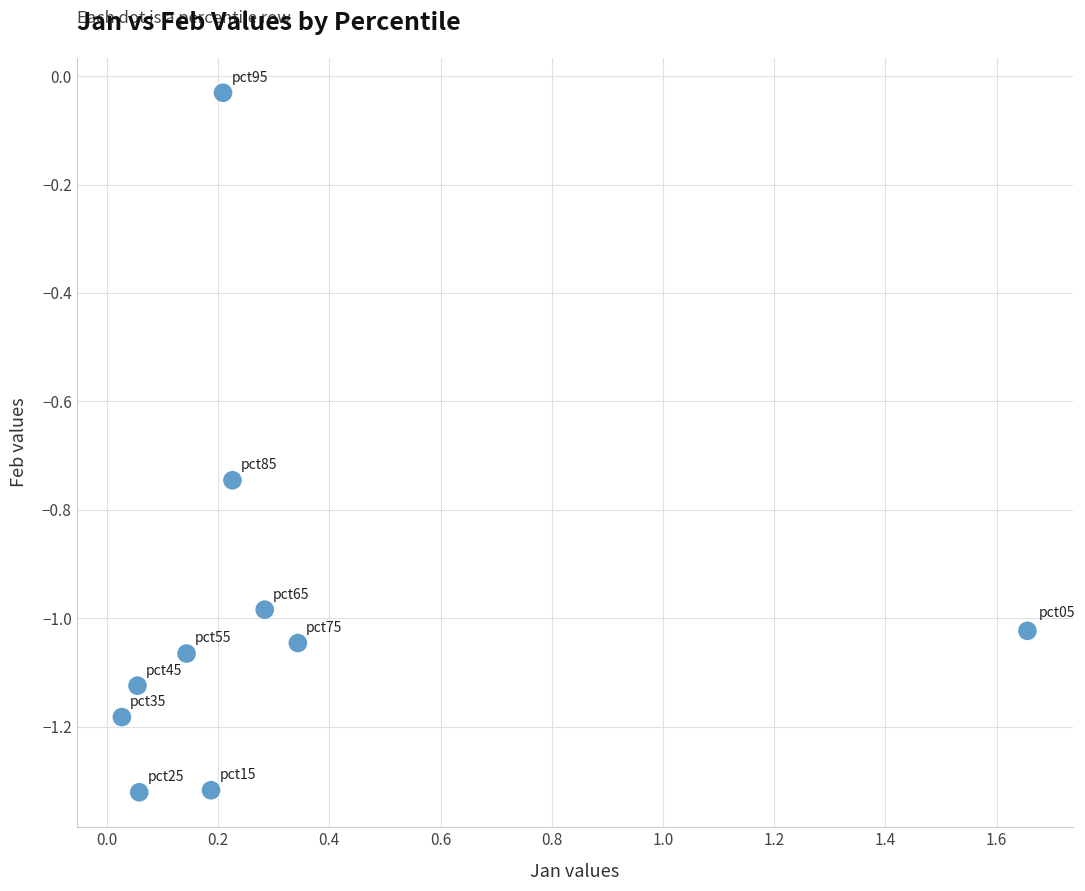

What is the range of X values (max minus min)?

1.6